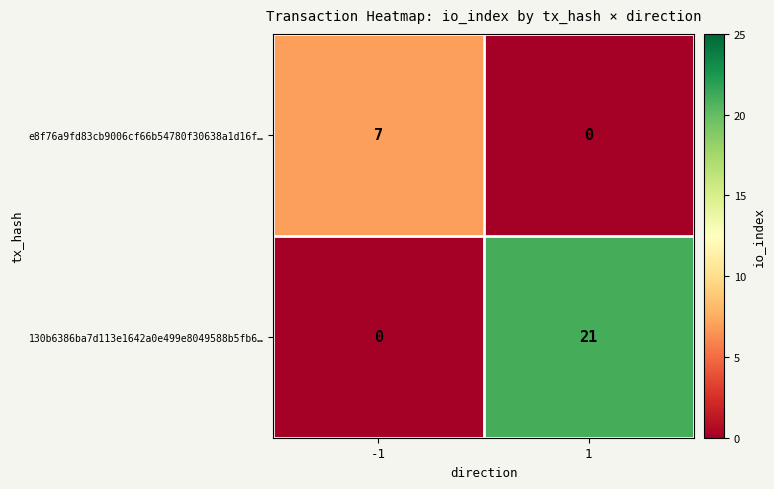

True or false: 130b6386ba7d113e1642a0e499e8049588b5fb6… has a value of 0 at -1.

True